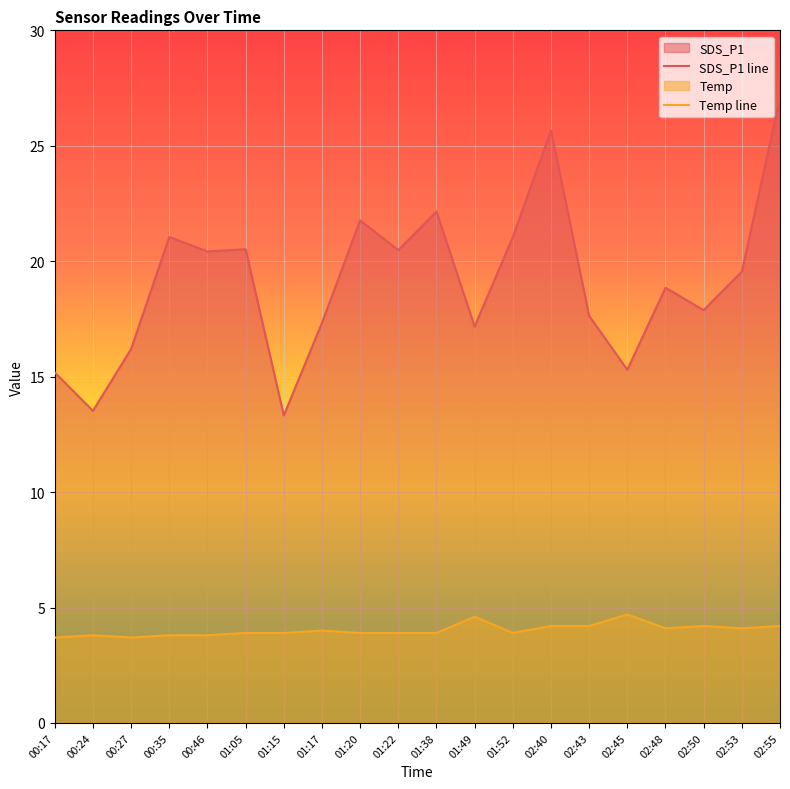

How many data points in SDS_P1 line are less than 19?

10